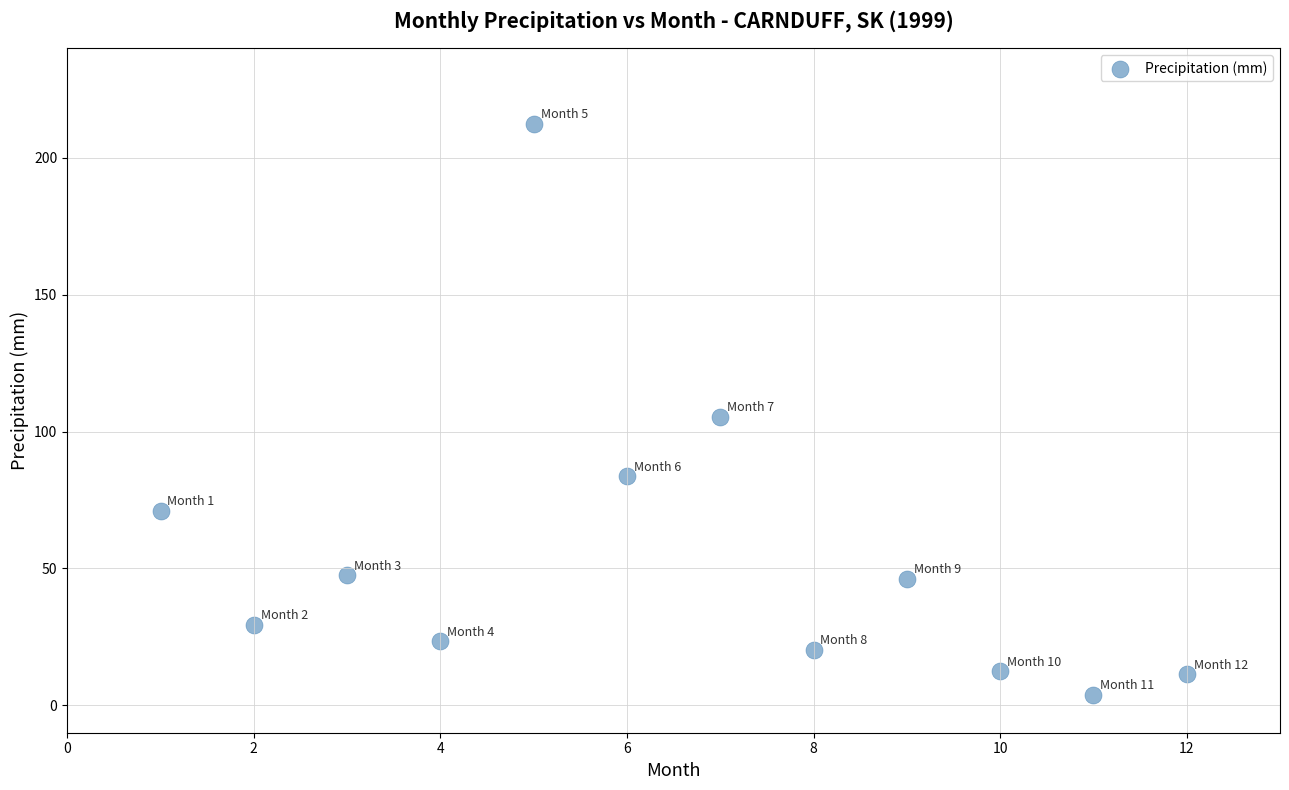

What Y value in the scatter plot is closest to 108?

105.4